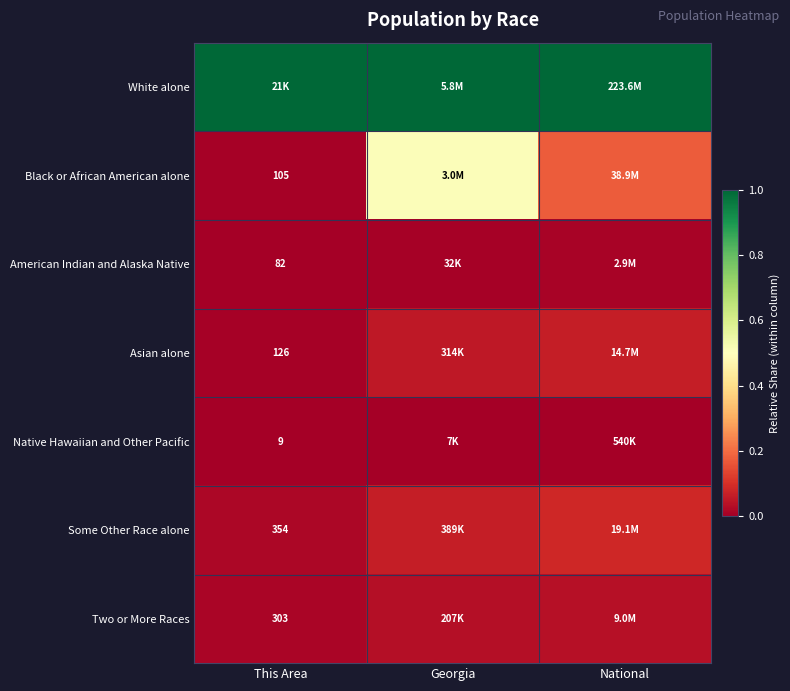

Count the number of categories in the chart.

3